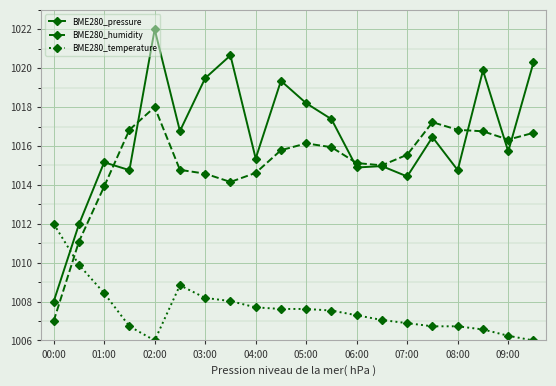

What is the value of the BME280_pressure point at the 18th from the left?

1019.9